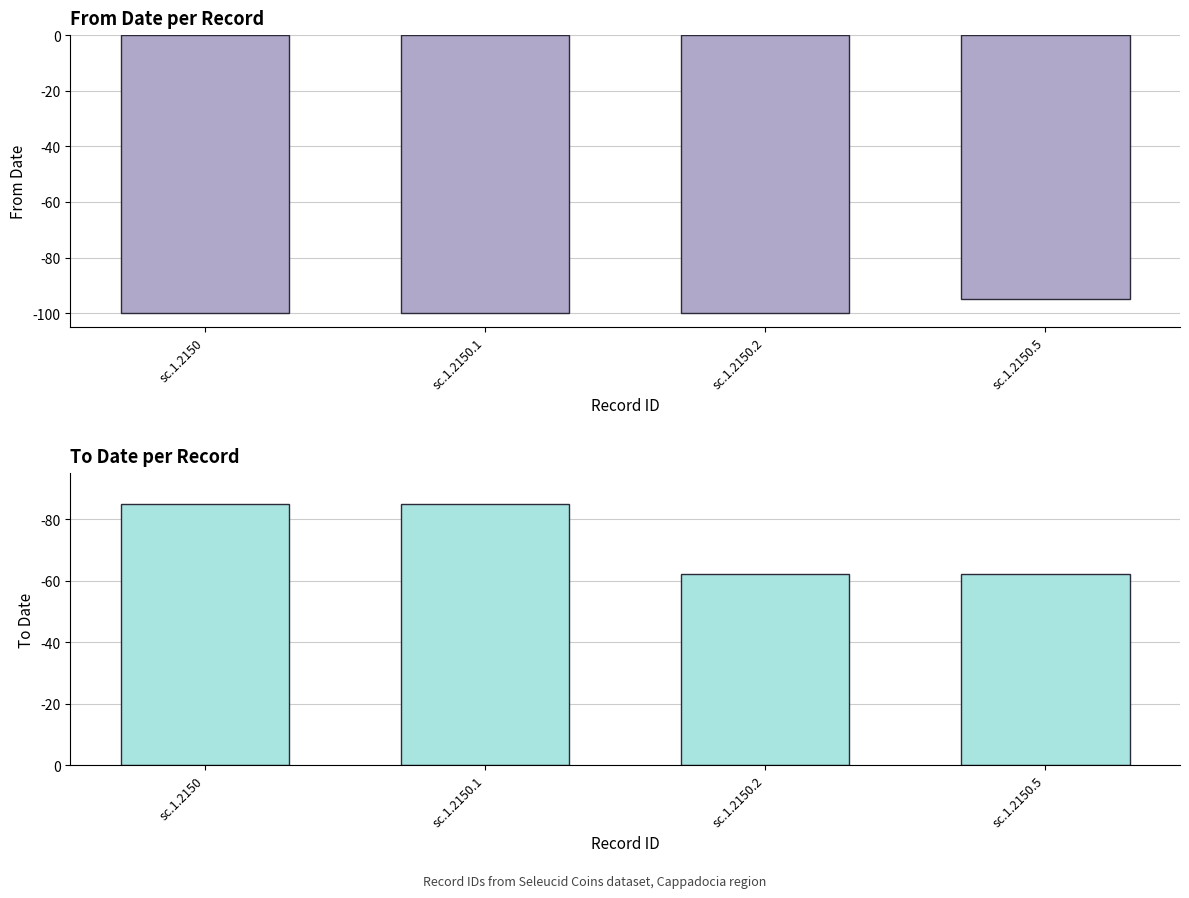

List the series in order of their peak value, highest first.

To Date, From Date